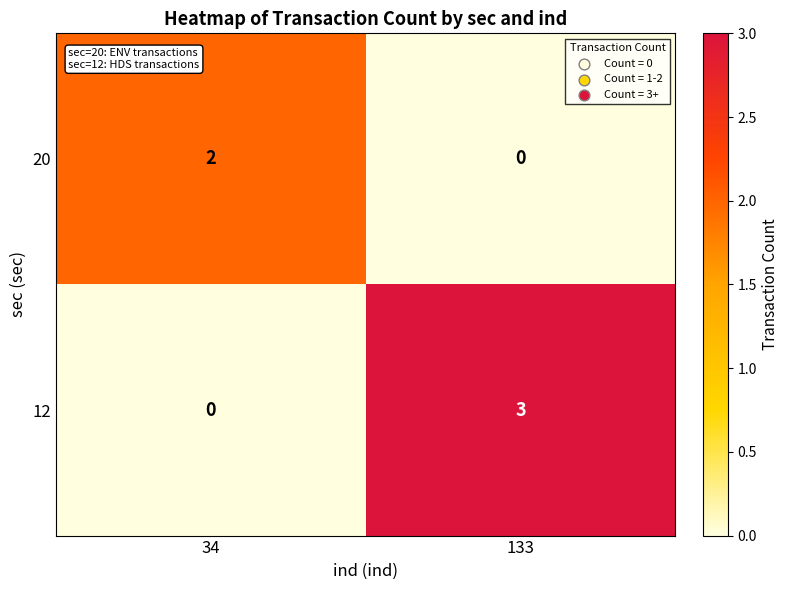

The 12 series shows 1 at 133. True or false?

False